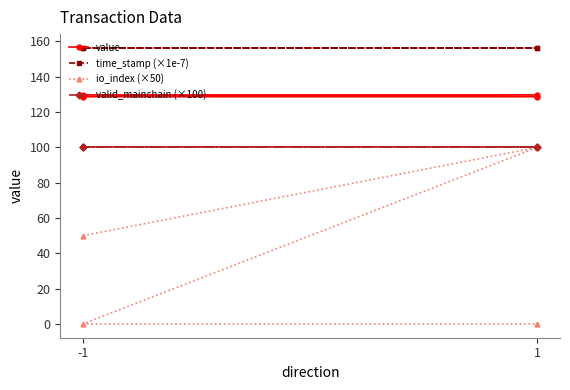

True or false: io_index (×50) and time_stamp (×1e-7) intersect in this chart.

False